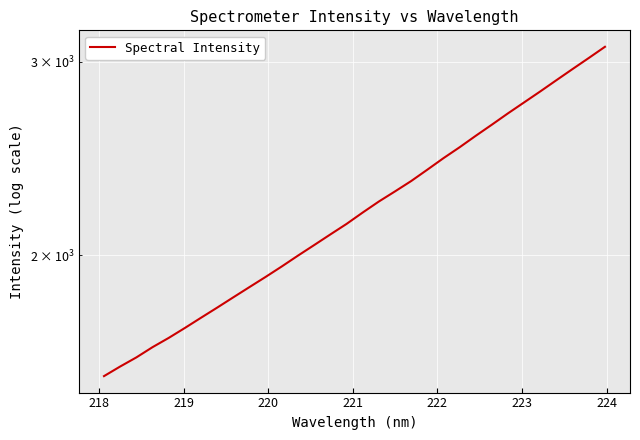

Reading right to left, list all the values displayed in this chart.

3096.9	3025.2	2956.3	2888.0	2820.8	2756.7	2694.1	2630.7	2569.9	2508.9	2452.1	2393.6	2337.2	2287.1	2239.0	2187.9	2136.3	2089.8	2043.8	1999.2	1954.3	1911.9	1871.5	1831.8	1792.5	1754.8	1717.5	1682.1	1649.8	1614.7	1584.2	1552.6